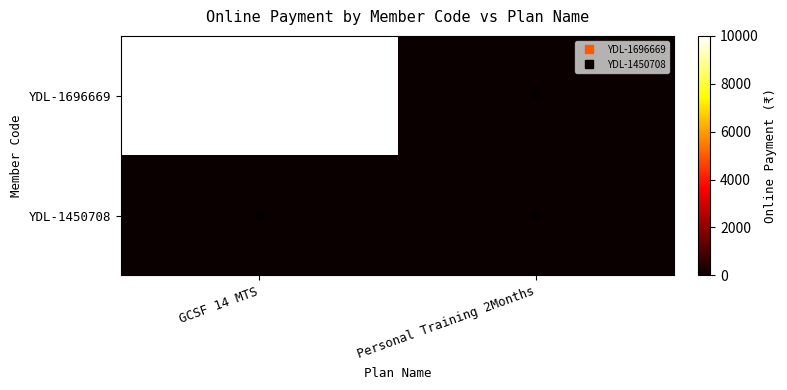

Between GCSF 14 MTS and Personal Training 2Months, which series saw the biggest shift?

YDL-1696669